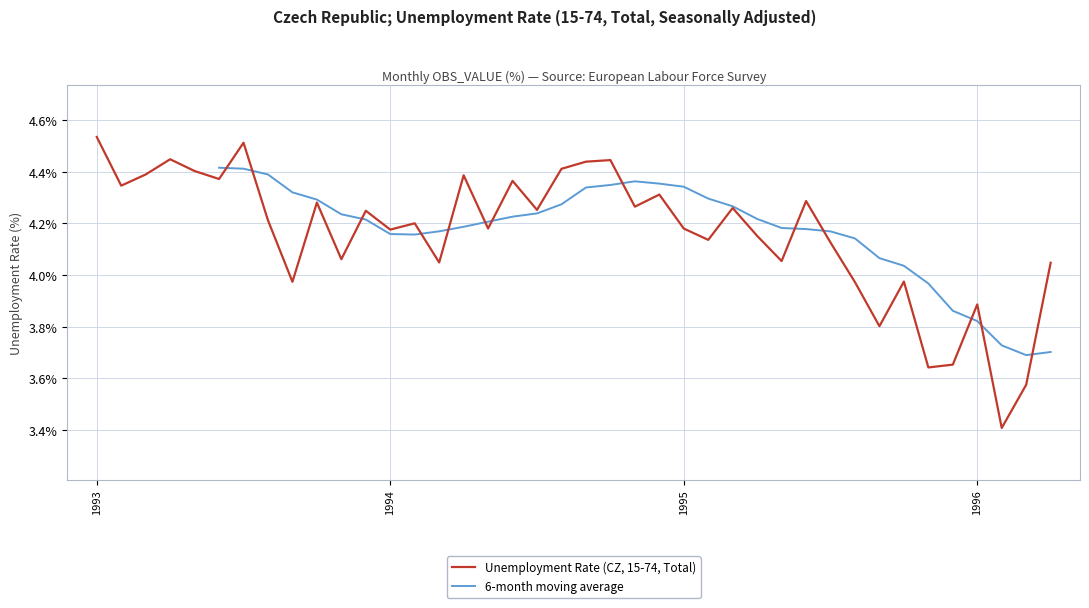

Does the chart display data point markers on the line(s)?

No